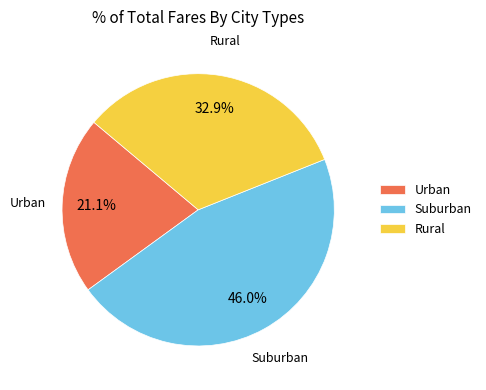

Combined, do Suburban and Urban account for over 50%?

Yes